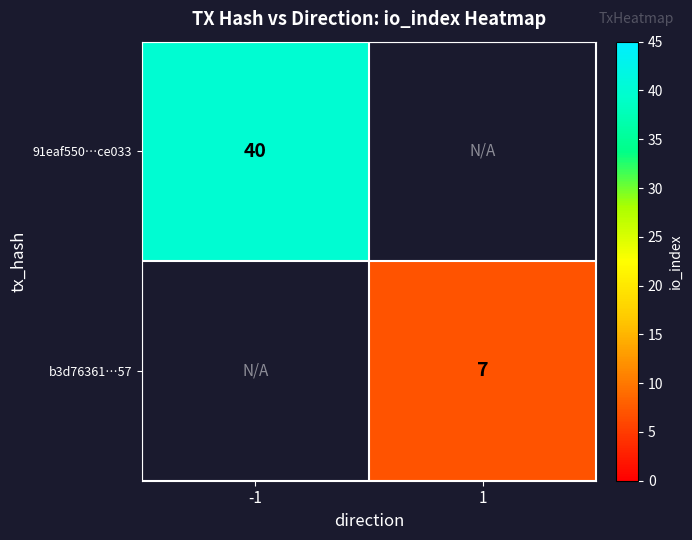

True or false: 91eaf550…ce033 has a value of 55 at -1.

False